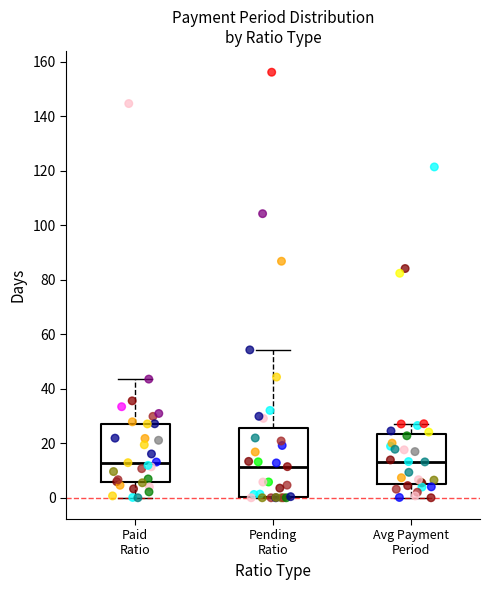

Which box is the tallest, from its lower edge to its upper edge?

Pending Ratio